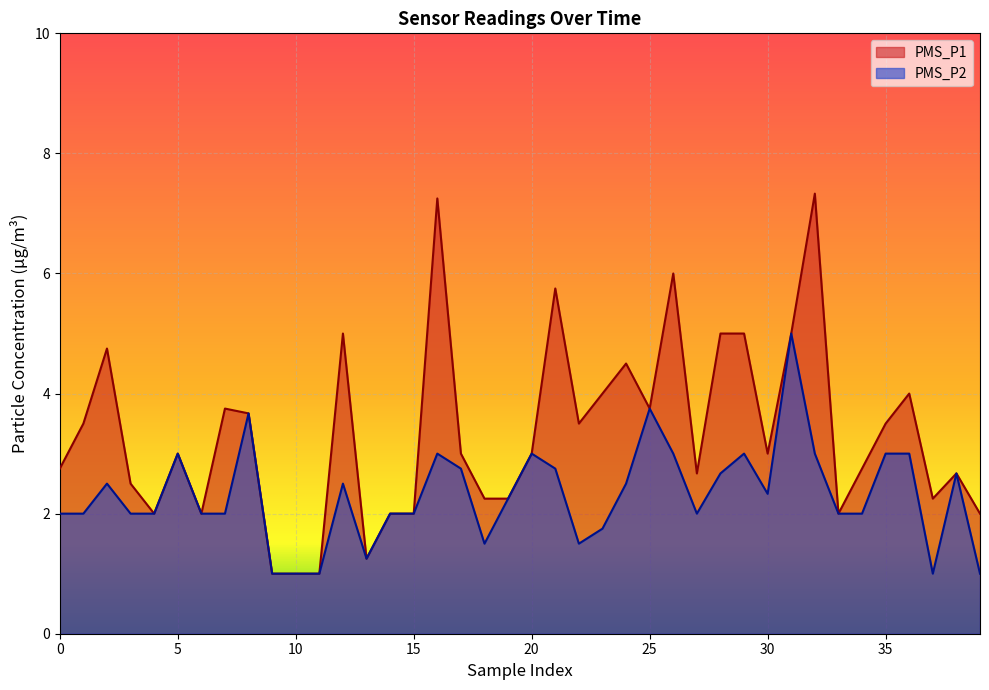

Which series has the largest total across all categories?

PMS_P1